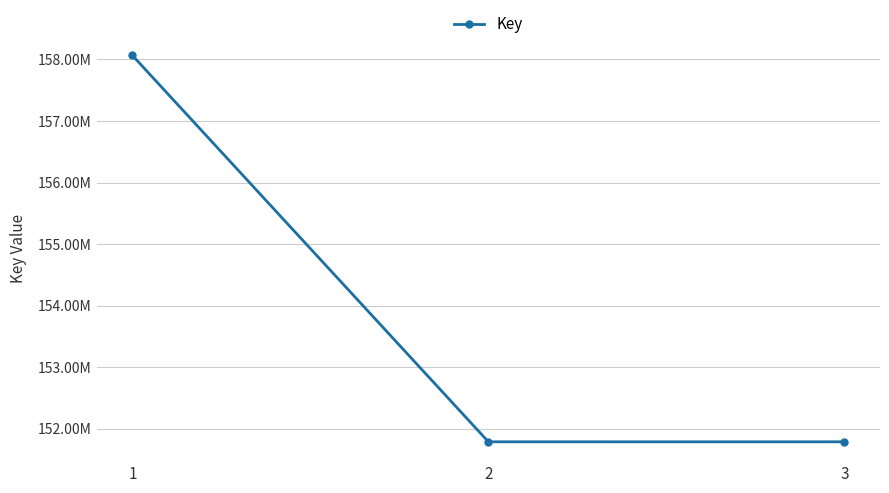

Does the chart have visible grid lines?

Yes